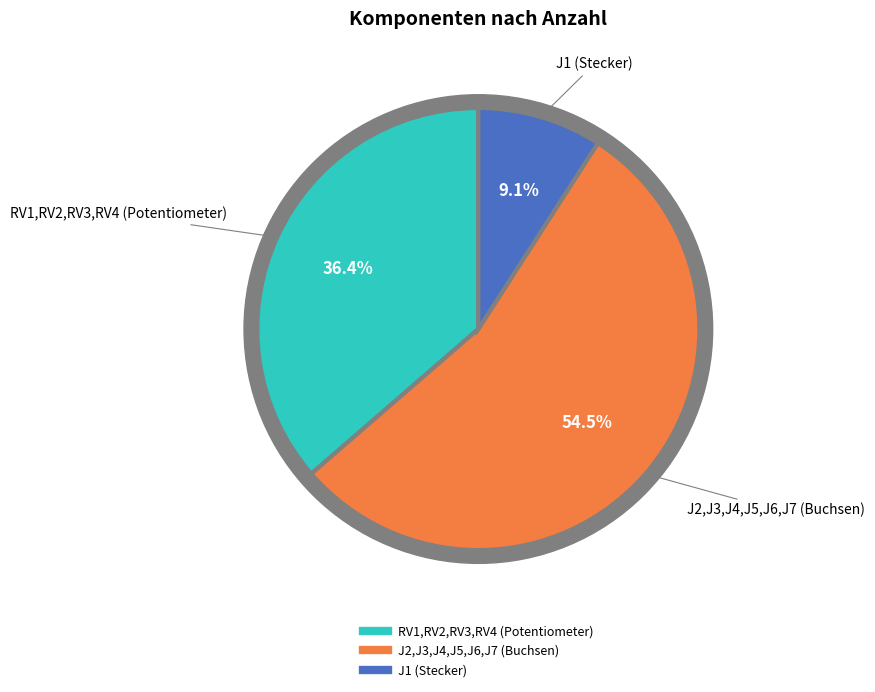

Is the sum of J1 (Stecker) and RV1,RV2,RV3,RV4 (Potentiometer) greater than half?

No